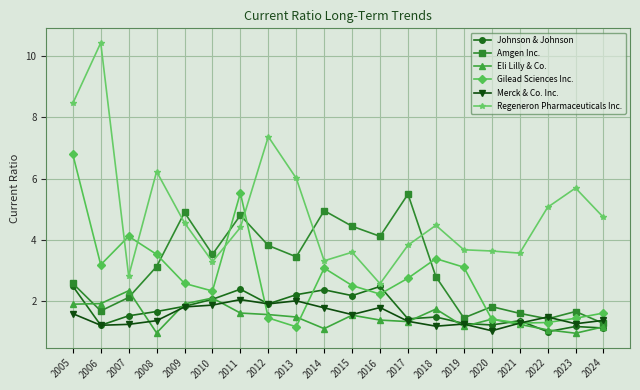

How many data points does each series have?

20